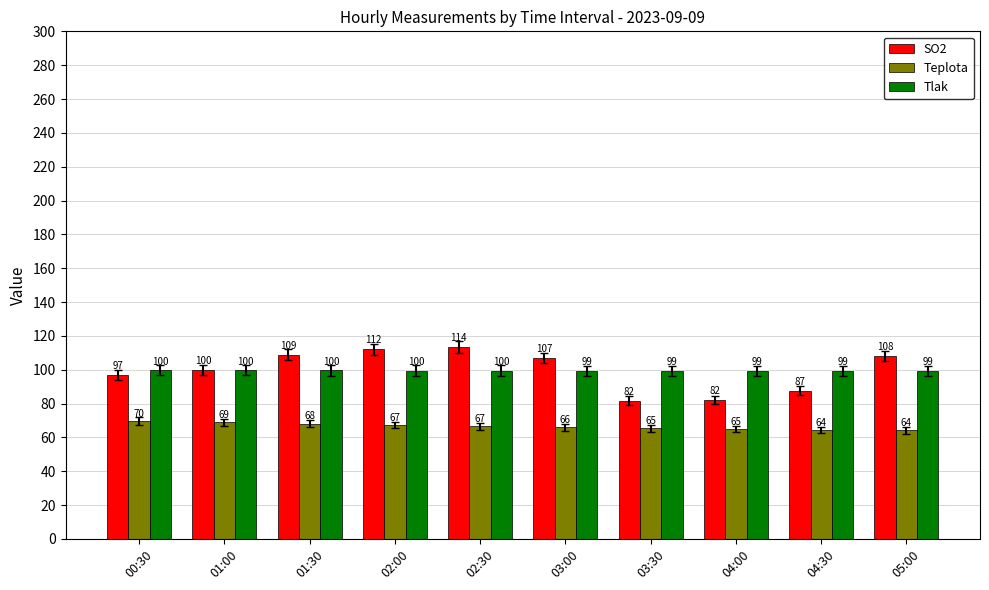

What is the total value across all series at 03:30?

246.6